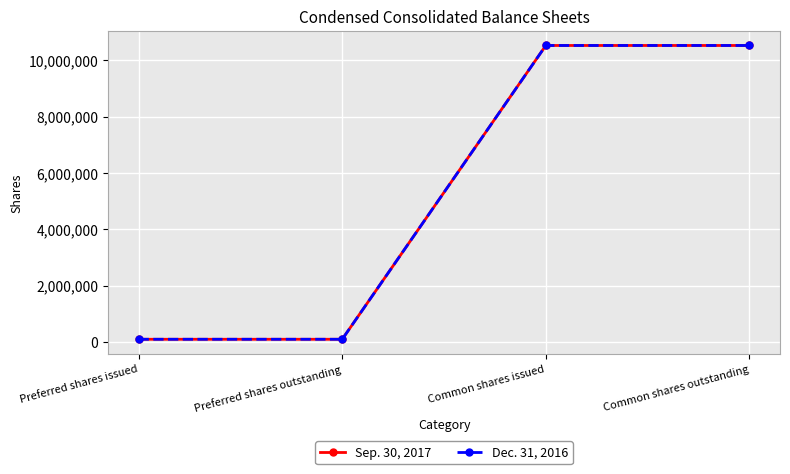

What is the total value across all series at Common shares issued?

21050000